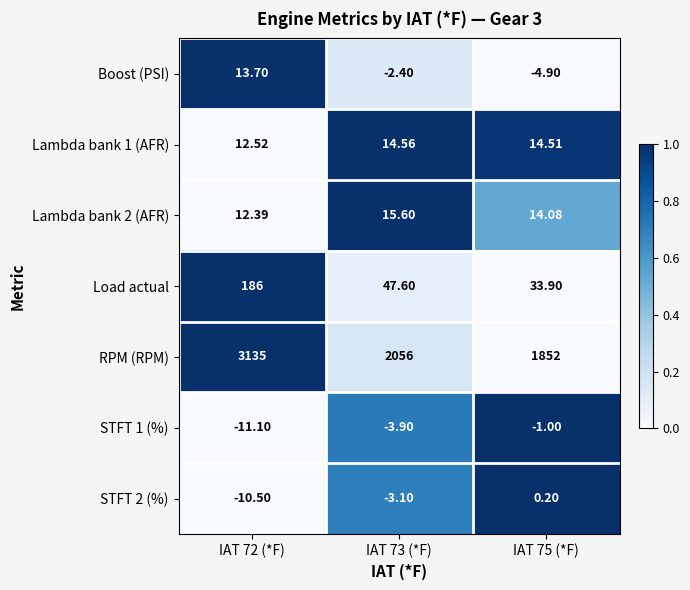

At which category does the chart reach its peak across all series?

IAT 72 (*F)